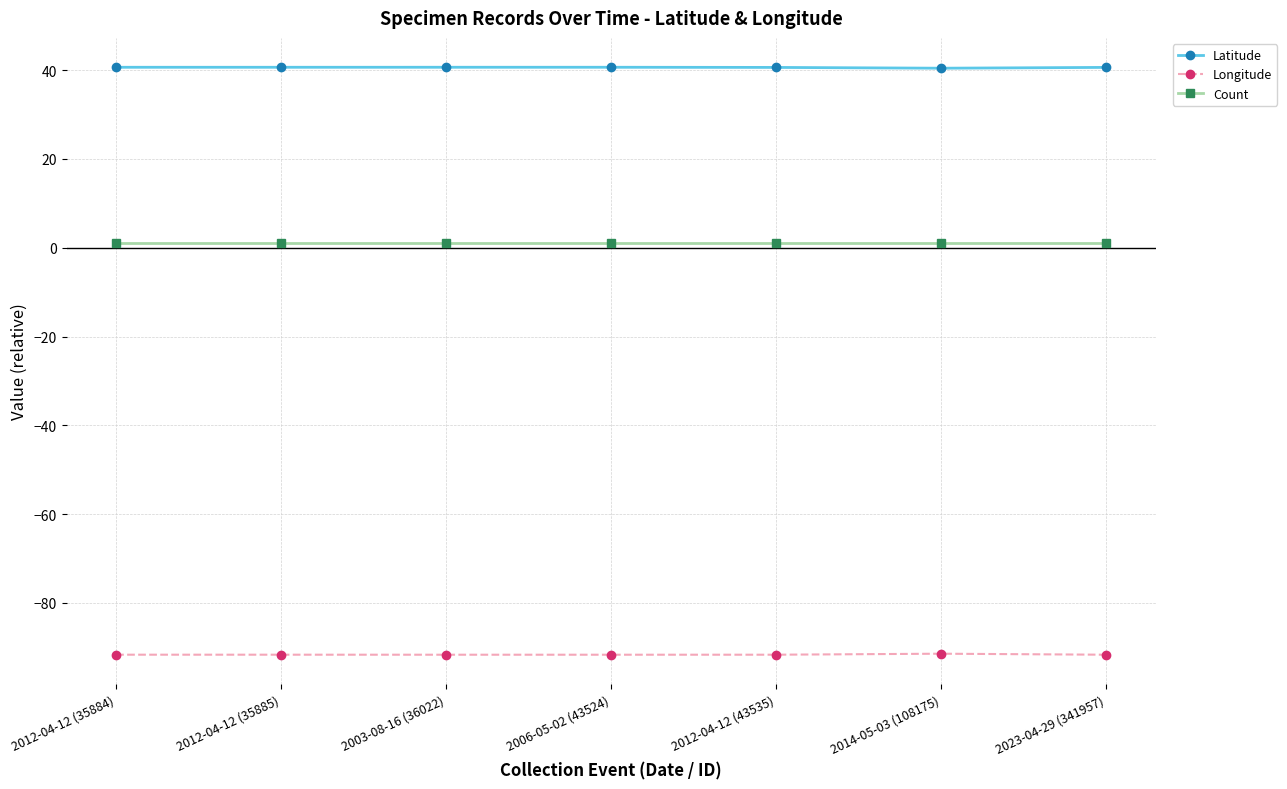

True or false: Count and Longitude intersect in this chart.

False